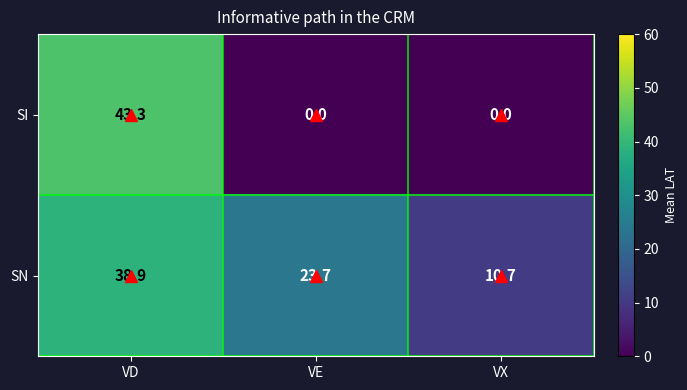

Read the SI value at VD.

43.3